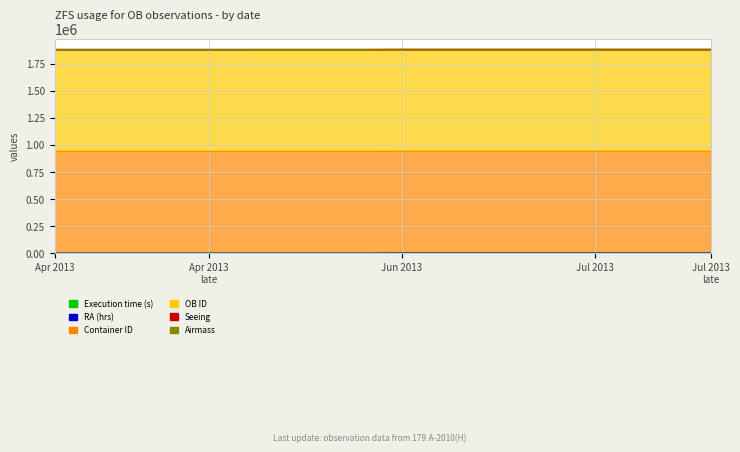

True or false: Container ID and RA (hrs) cross at least once.

False